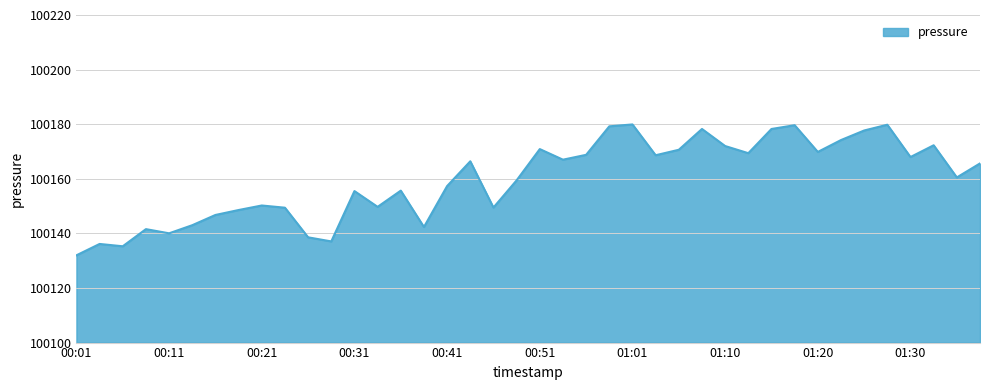

What is the difference between the maximum and minimum values?

47.9